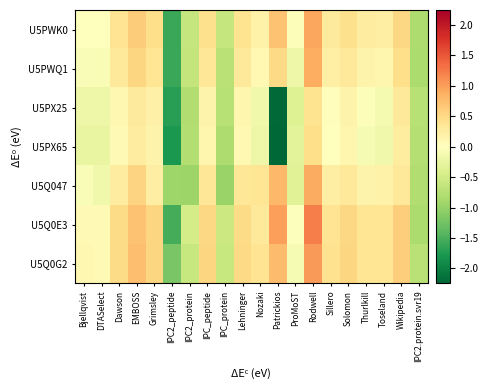

At how many categories does at least one series exceed 0?

15